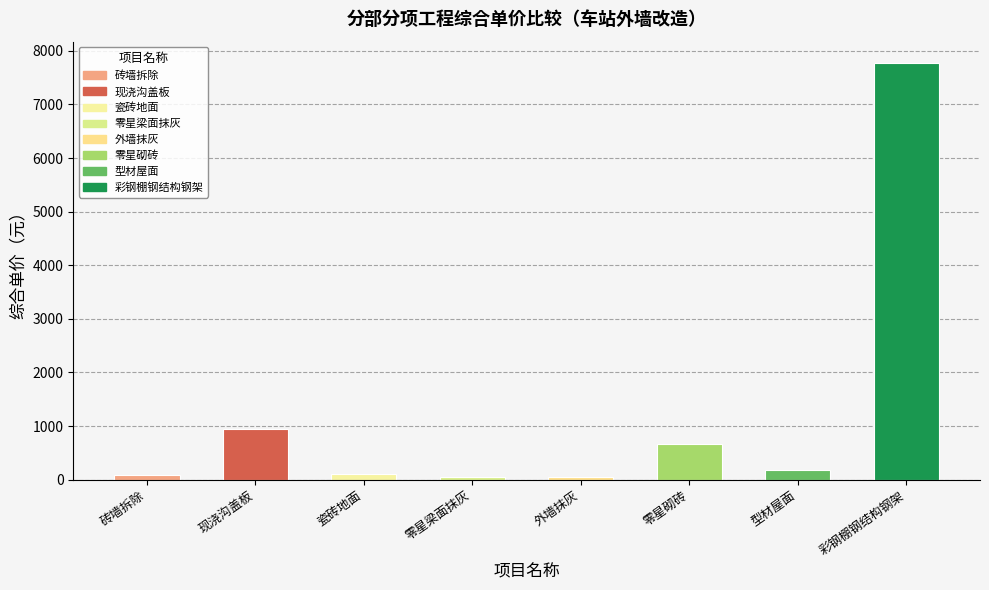

At which label is the value closest to 3911?

现浇沟盖板